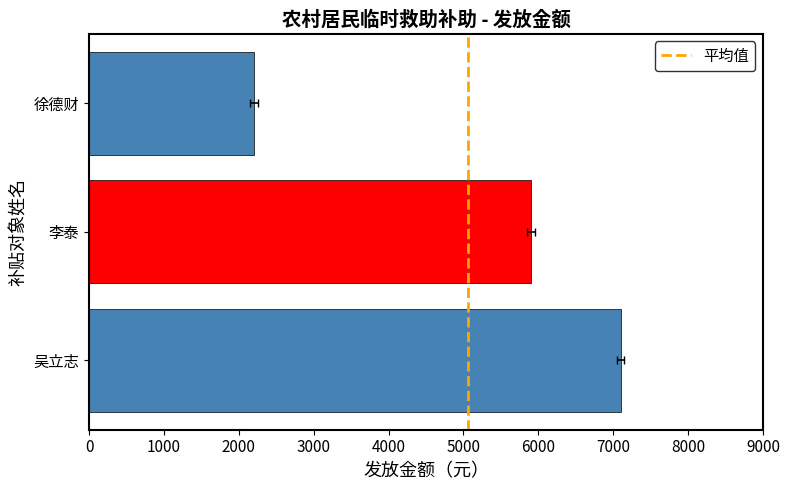

Reading left to right, list all the values displayed in this chart.

徐德财=2200	李泰=5900	吴立志=7100